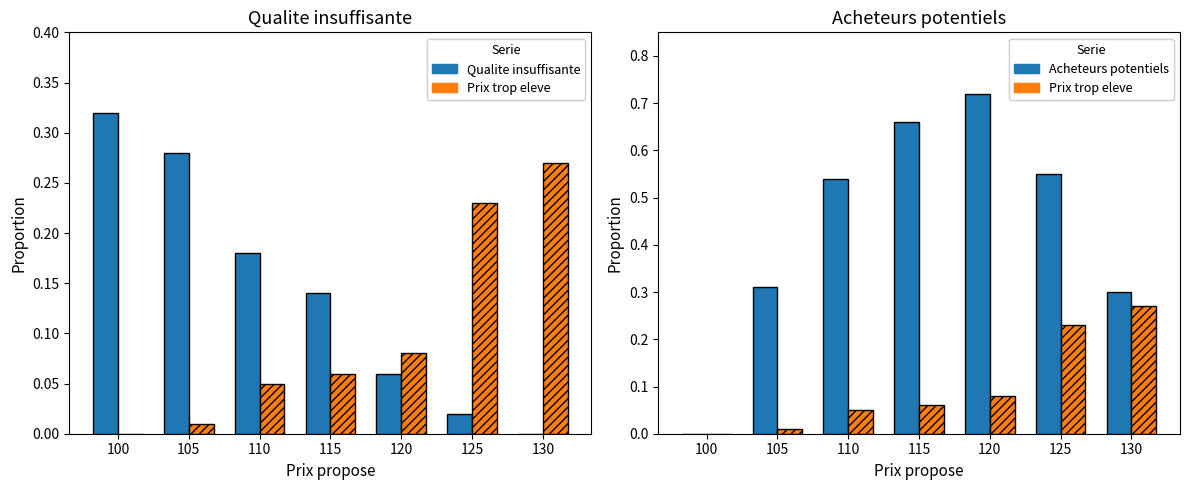

What is the difference between the second highest and second lowest values in the Qualite insuffisante series?

0.3